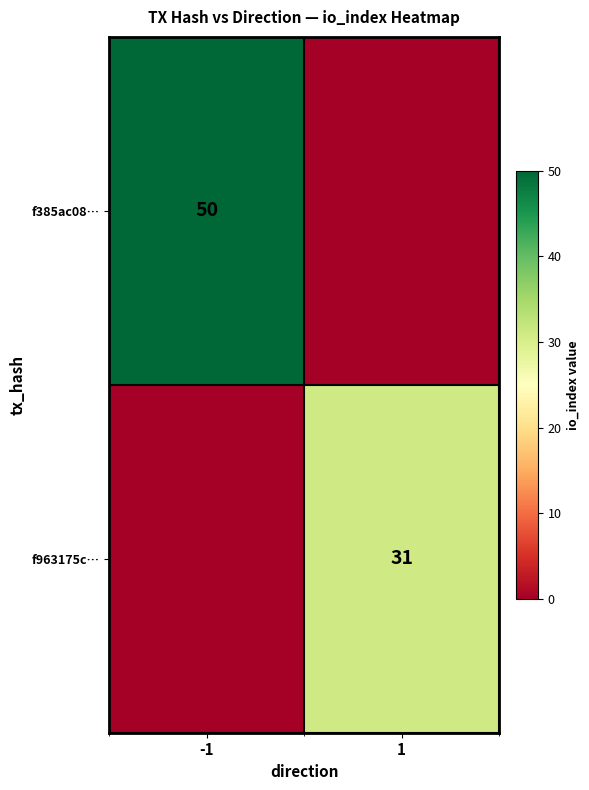

True or false: f963175c… has a value of 31 at 1.

True